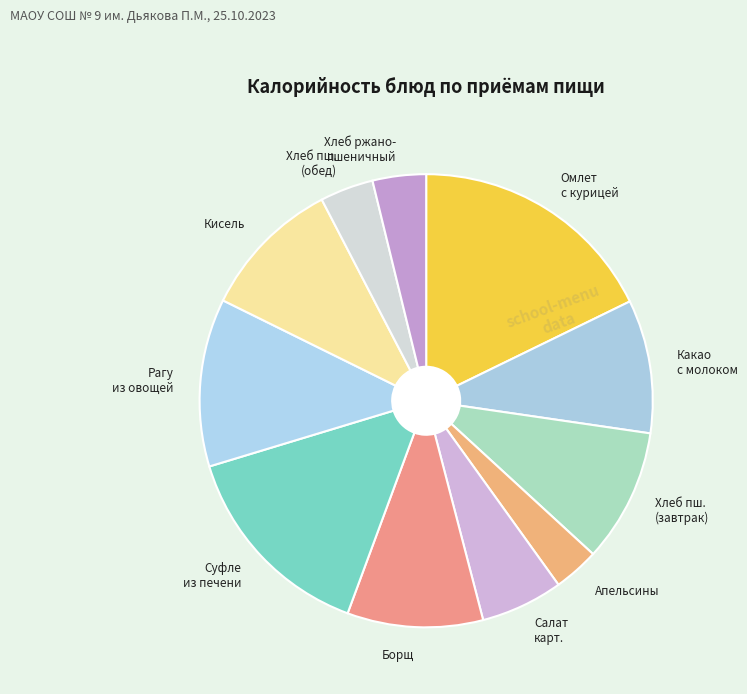

Does Кисель represent more than half of the total?

No